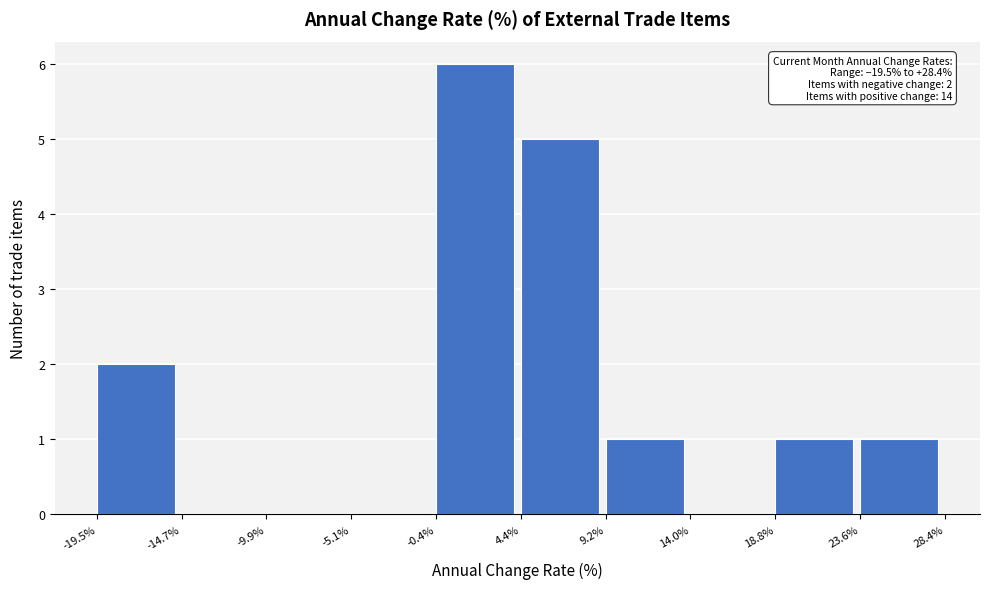

Which range on the x-axis has the tallest bar?

-0.4% to 4.4%